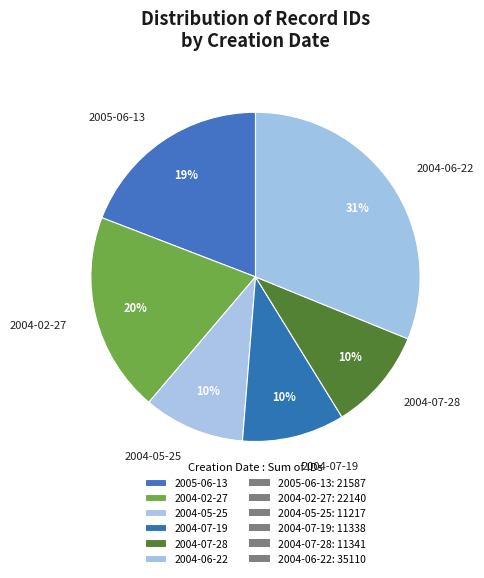

Approximately how many times larger is the value at 2004-07-28 compared to 2004-05-25?

1.0